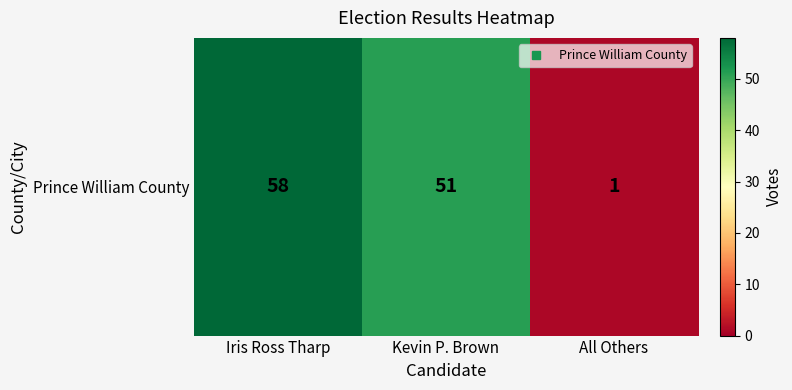

Reading left to right, transcribe all the data shown in this chart.

Iris Ross Tharp=58	Kevin P. Brown=51	All Others=1